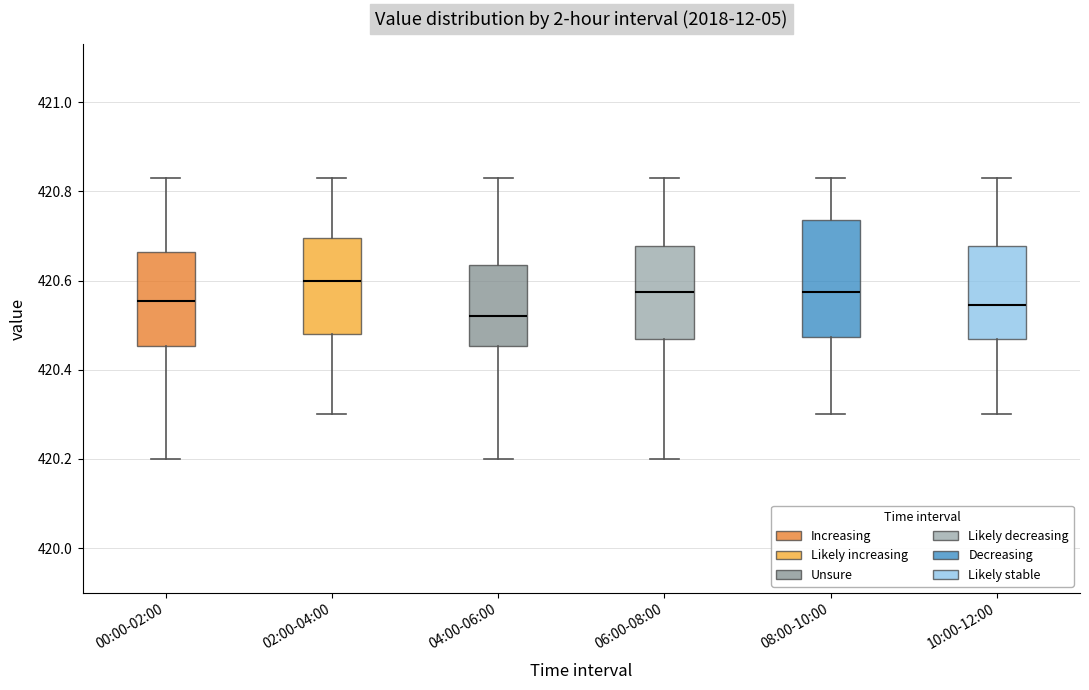

Reading left to right, read every box against the y-axis: the position of its median line, the range the box covers, and the ends of its whiskers. The values are not printed on the chart, so give them approximately, as read against the axis.

00:00-02:00: median 420.56, box 420.46 to 420.66, whiskers 420.20 to 420.84
02:00-04:00: median 420.60, box 420.48 to 420.70, whiskers 420.30 to 420.84
04:00-06:00: median 420.52, box 420.46 to 420.64, whiskers 420.20 to 420.84
06:00-08:00: median 420.58, box 420.48 to 420.68, whiskers 420.20 to 420.84
08:00-10:00: median 420.58, box 420.48 to 420.74, whiskers 420.30 to 420.84
10:00-12:00: median 420.54, box 420.48 to 420.68, whiskers 420.30 to 420.84